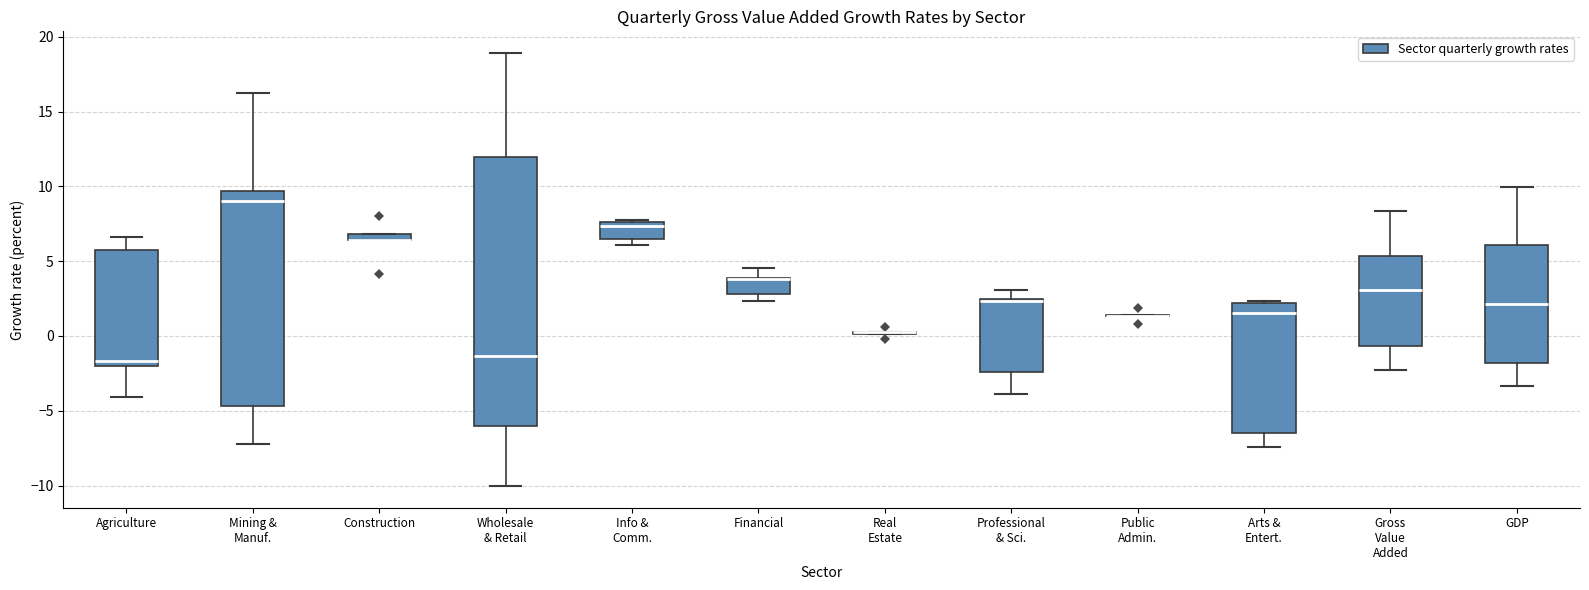

Comparing the boxes themselves (not the whiskers), which one is the tallest?

Wholesale & Retail